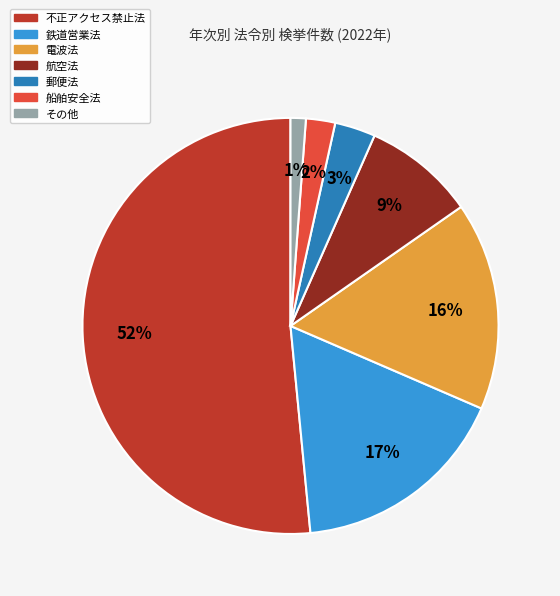

How many slices are in this pie chart?

7